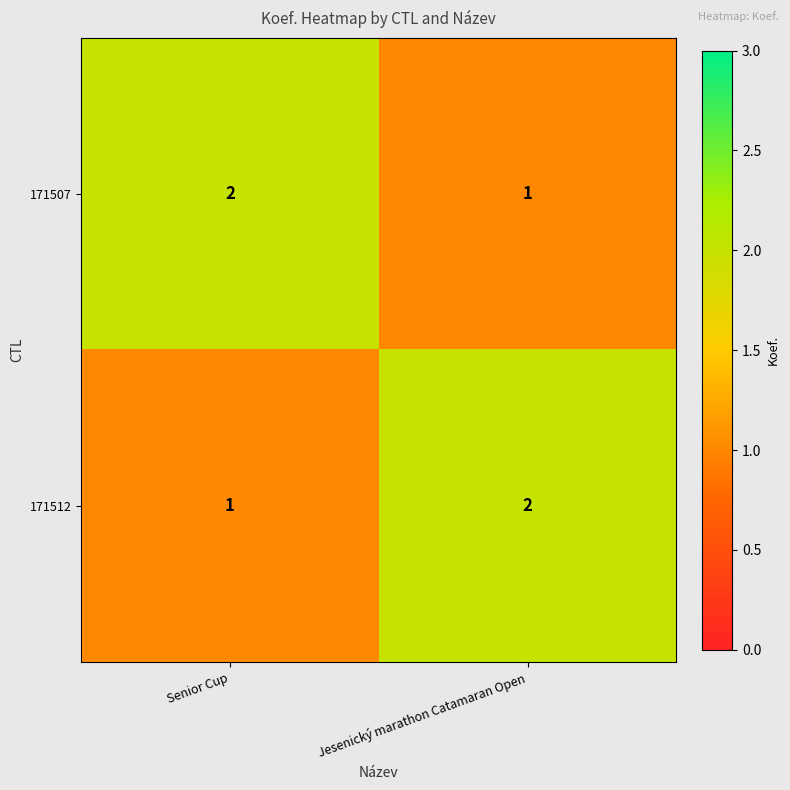

List the labels in order of 171507 value, largest first.

Senior Cup, Jesenický marathon Catamaran Open